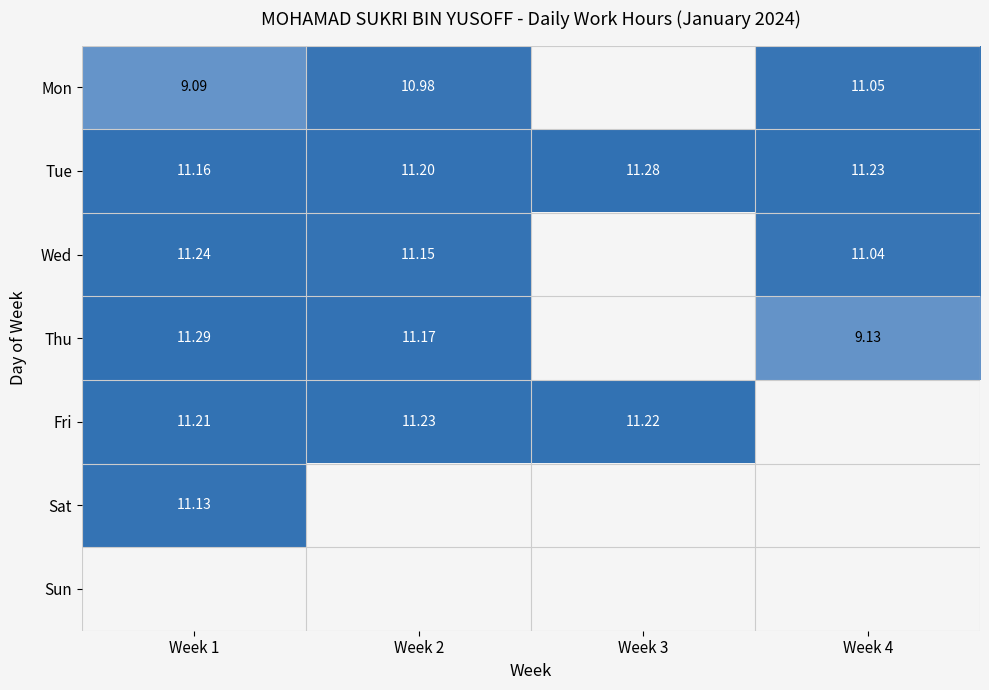

True or false: Tue has a value of 15.5 at Week 1.

False